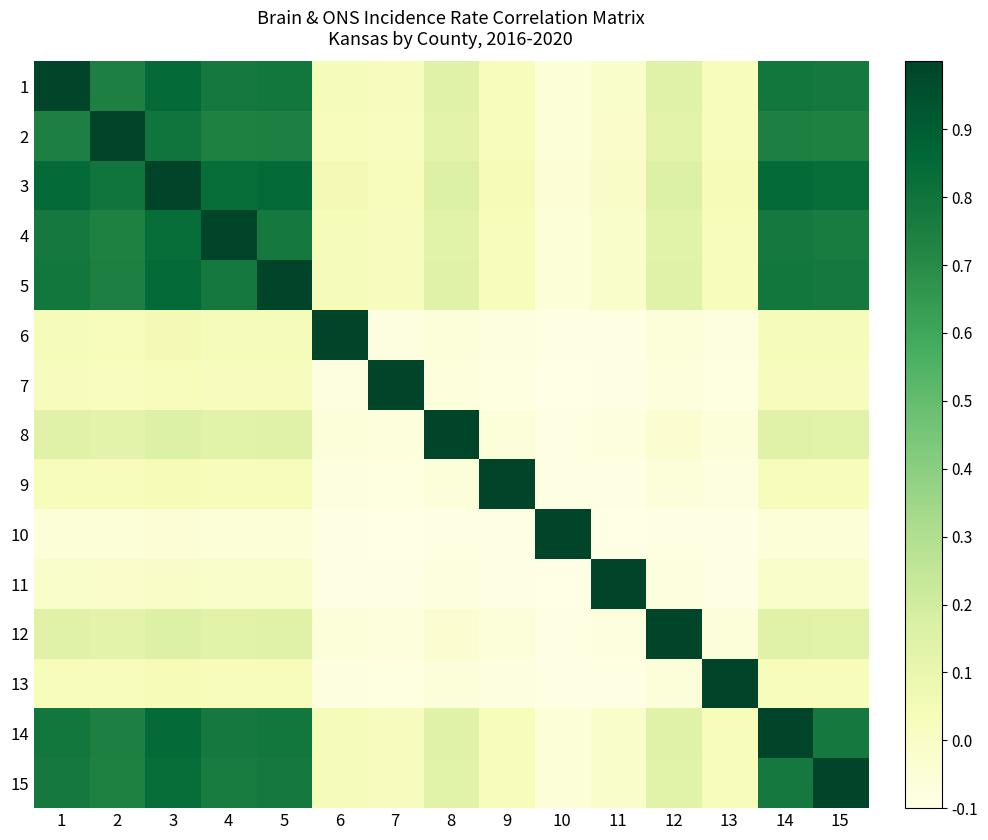

Rank the series at 7 from highest to lowest value.

7, 3, 1, 5, 14, 4, 15, 2, 8, 12, 6, 9, 13, 11, 10